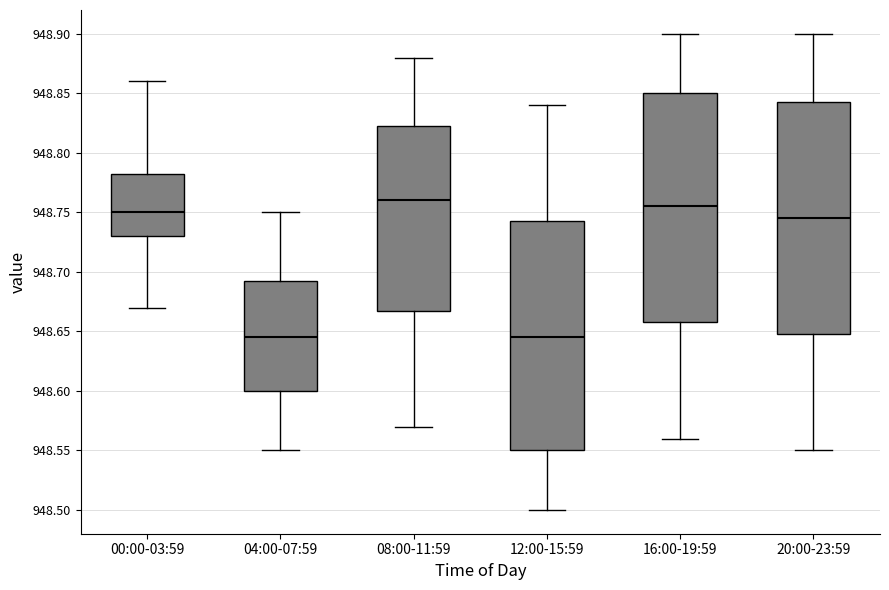

Reading left to right, read every box against the y-axis: the position of its median line, the range the box covers, and the ends of its whiskers. The values are not printed on the chart, so give them approximately, as read against the axis.

00:00-03:59: median 948.750, box 948.730 to 948.785, whiskers 948.670 to 948.860
04:00-07:59: median 948.645, box 948.600 to 948.695, whiskers 948.550 to 948.750
08:00-11:59: median 948.760, box 948.670 to 948.825, whiskers 948.570 to 948.880
12:00-15:59: median 948.645, box 948.550 to 948.745, whiskers 948.500 to 948.840
16:00-19:59: median 948.755, box 948.660 to 948.850, whiskers 948.560 to 948.900
20:00-23:59: median 948.745, box 948.650 to 948.845, whiskers 948.550 to 948.900